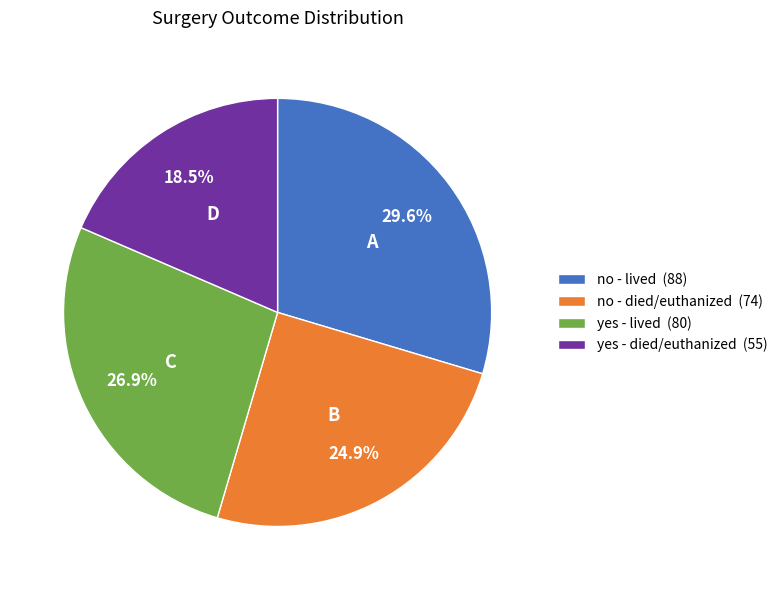

What is the largest slice in the pie chart?

no - lived